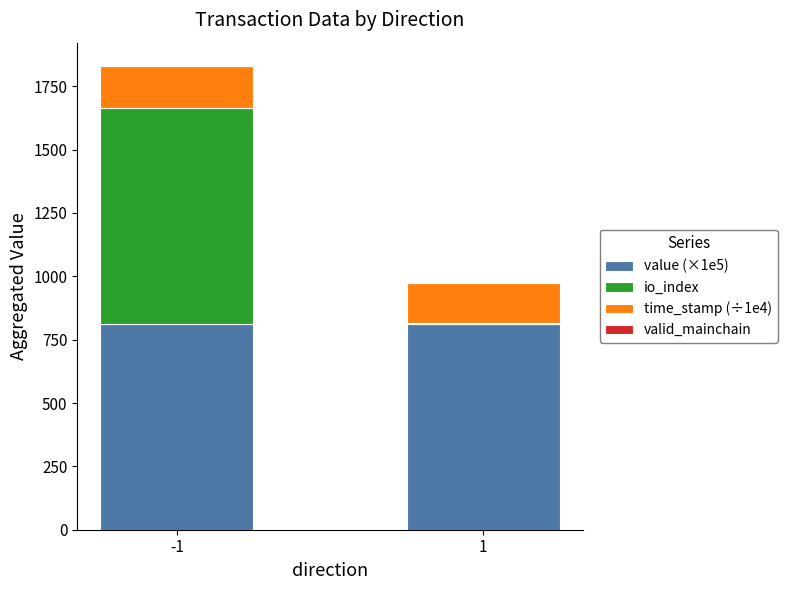

How many data points does each series have?

2